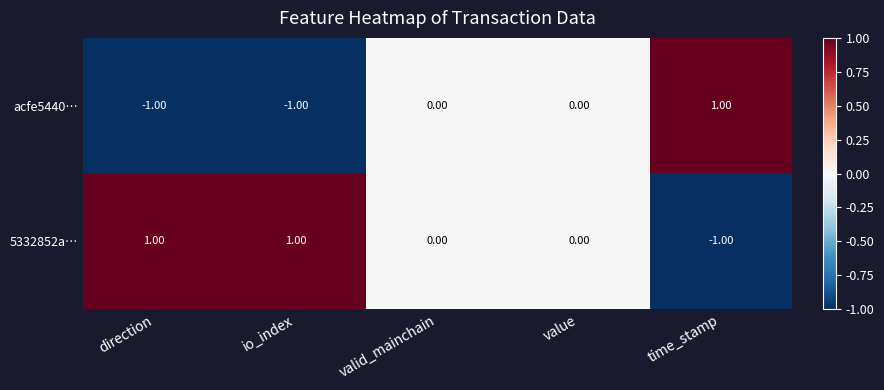

Which series has the largest total across all categories?

5332852a…